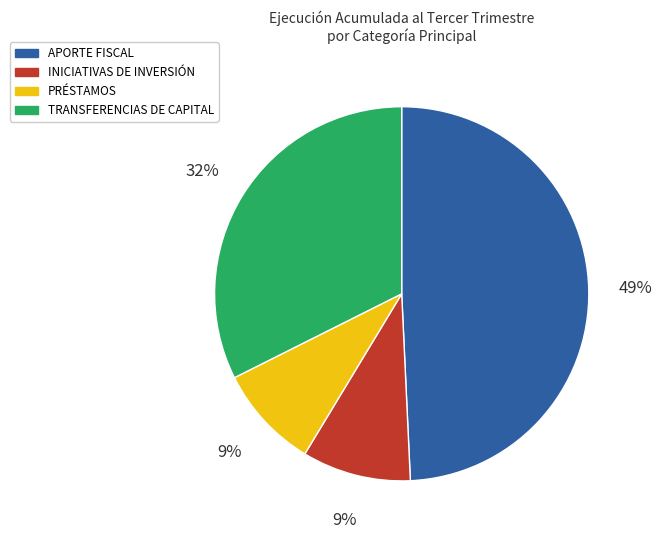

Between TRANSFERENCIAS DE CAPITAL and INICIATIVAS DE INVERSIÓN, which is larger?

TRANSFERENCIAS DE CAPITAL